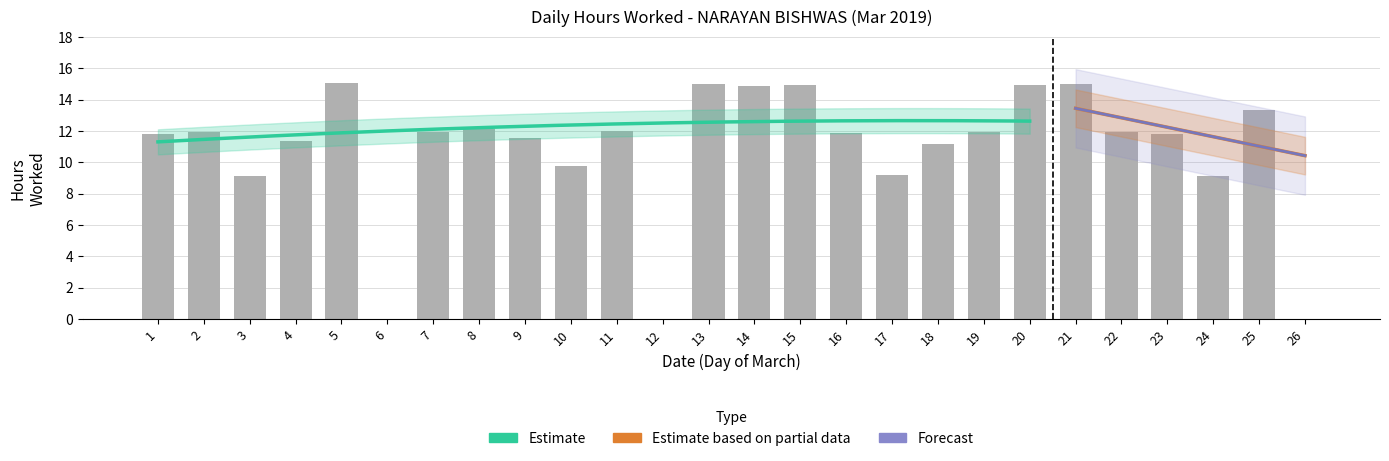

The value at 1 is 11.8. True or false?

True